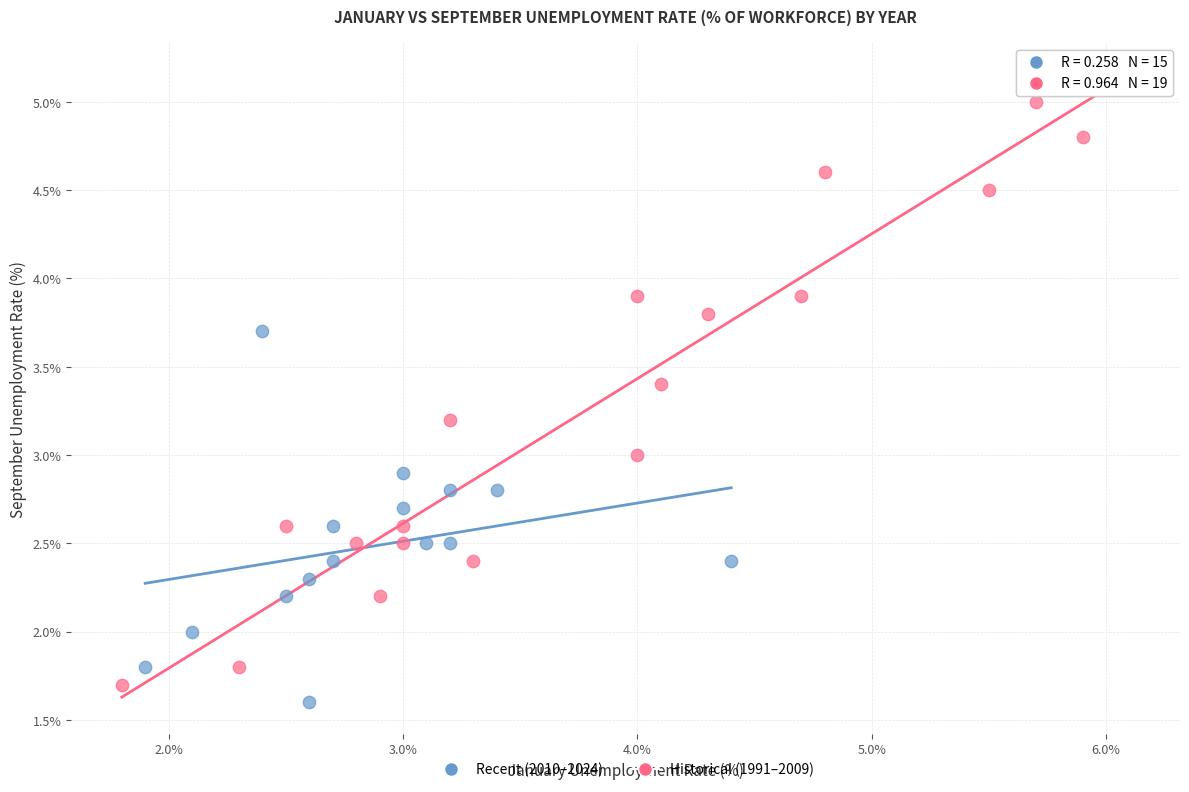

Which series reaches the maximum Y coordinate?

Historical (1991–2009)